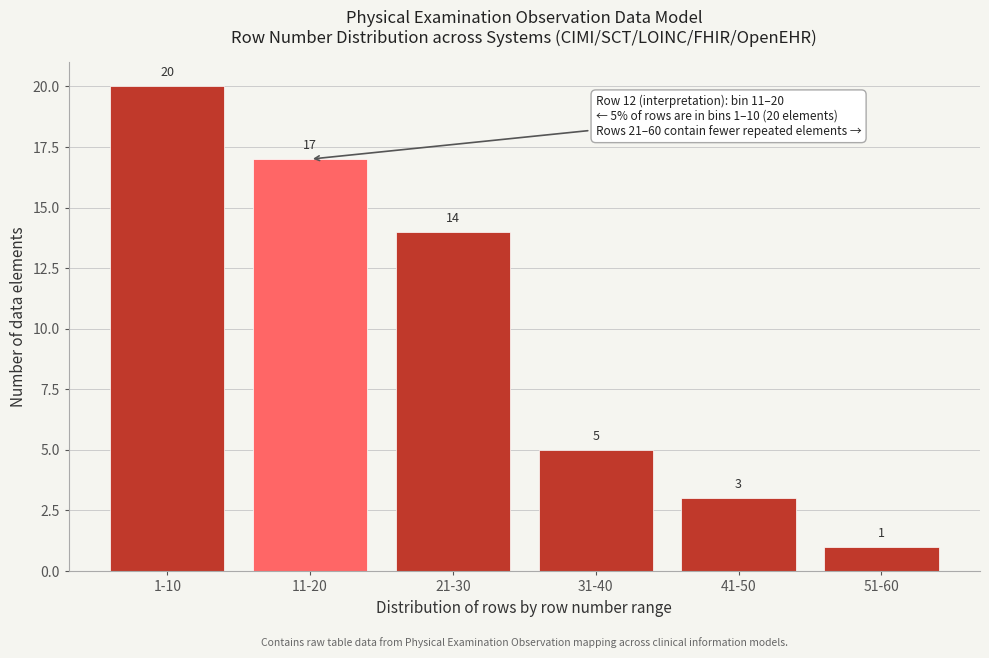

Reading left to right, what are all the values shown in this chart?

20	17	14	5	3	1